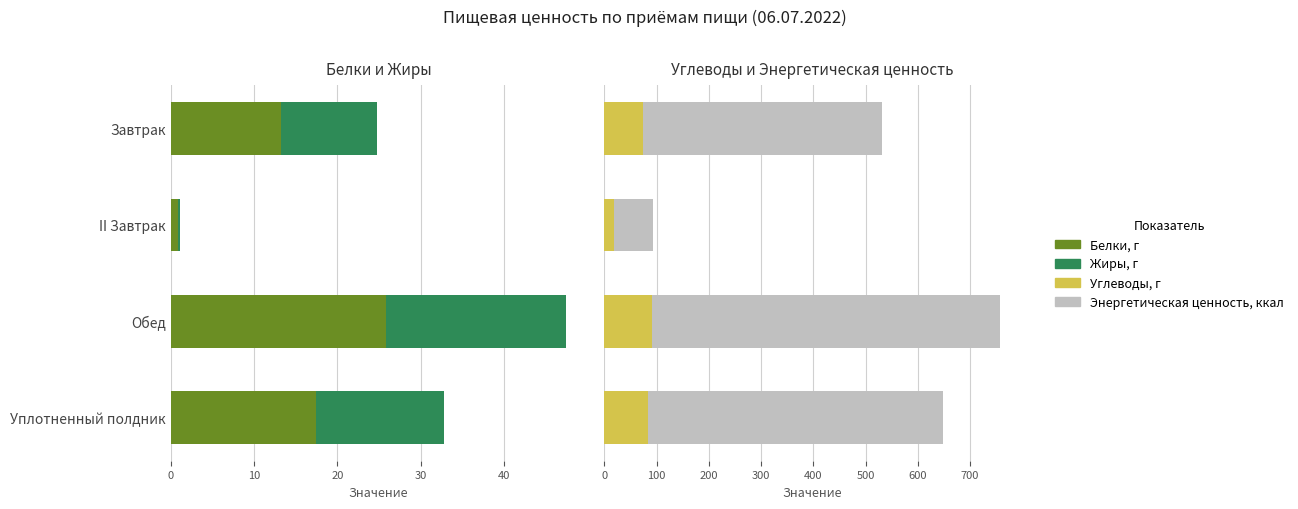

How many bars are there in each group?

4